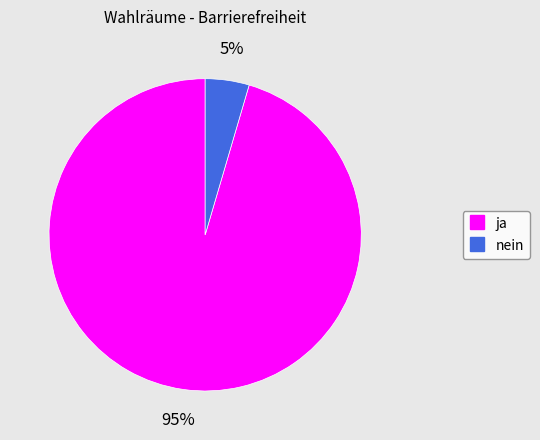

To the nearest percent, what is the combined percentage of nein and ja?

100%